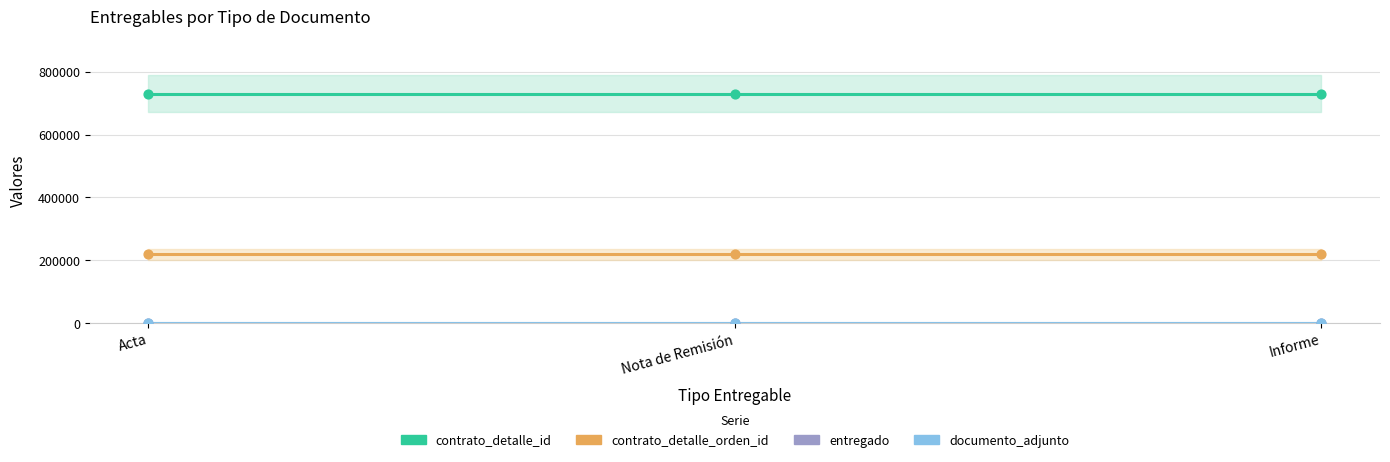

Which series has the largest total across all categories?

contrato_detalle_id